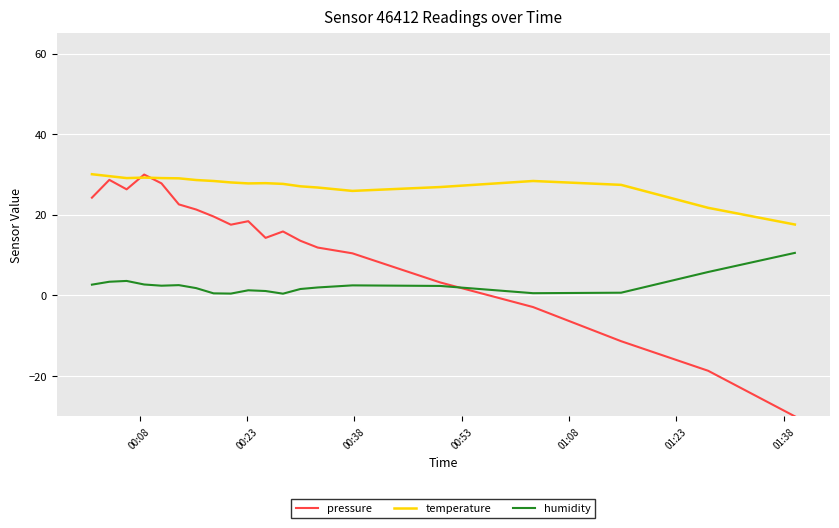

List the series in order of their overall mean, highest first.

temperature, pressure, humidity